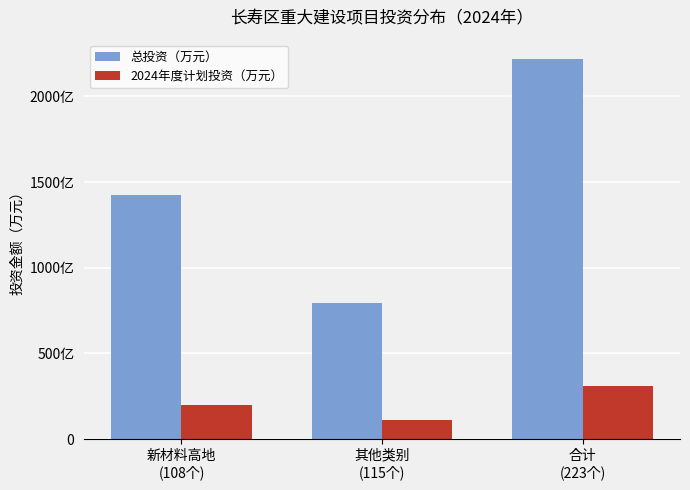

Does the chart contain any negative values?

No